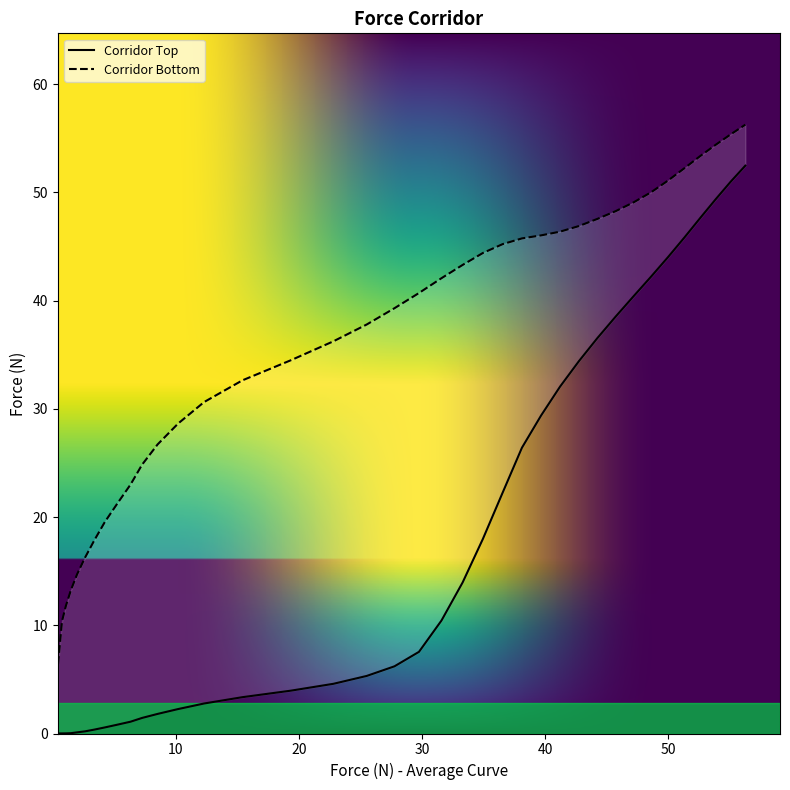

True or false: Corridor Bottom has more than 2 interior local peaks.

False